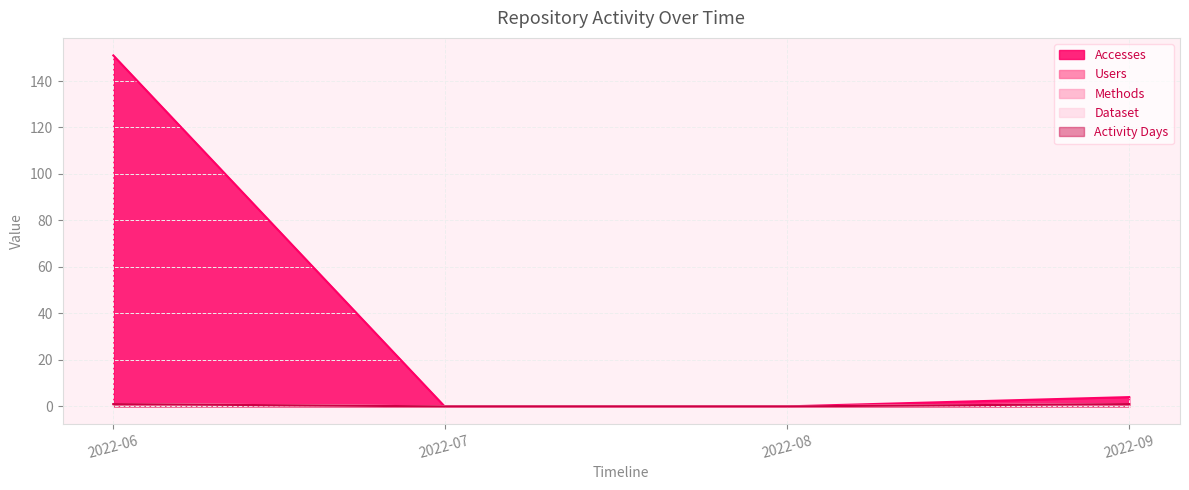

True or false: Accesses and Methods cross at least once.

False